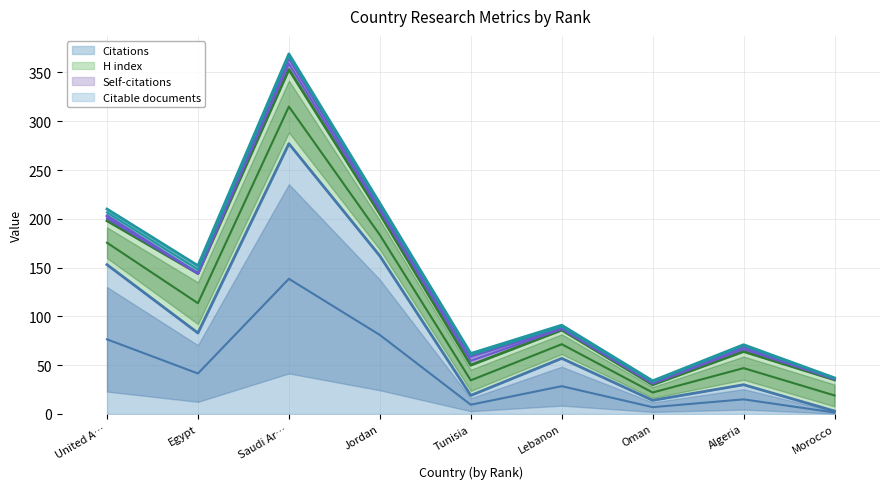

How many interior local valleys does the Citations series have?

3